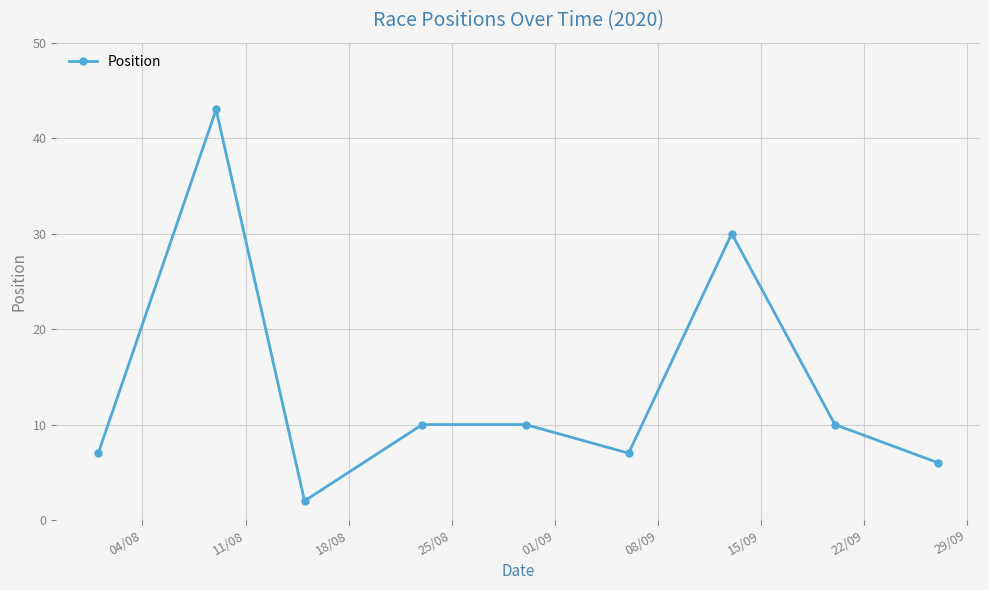

How many points are lower than both their immediate neighbors (excluding endpoints)?

2